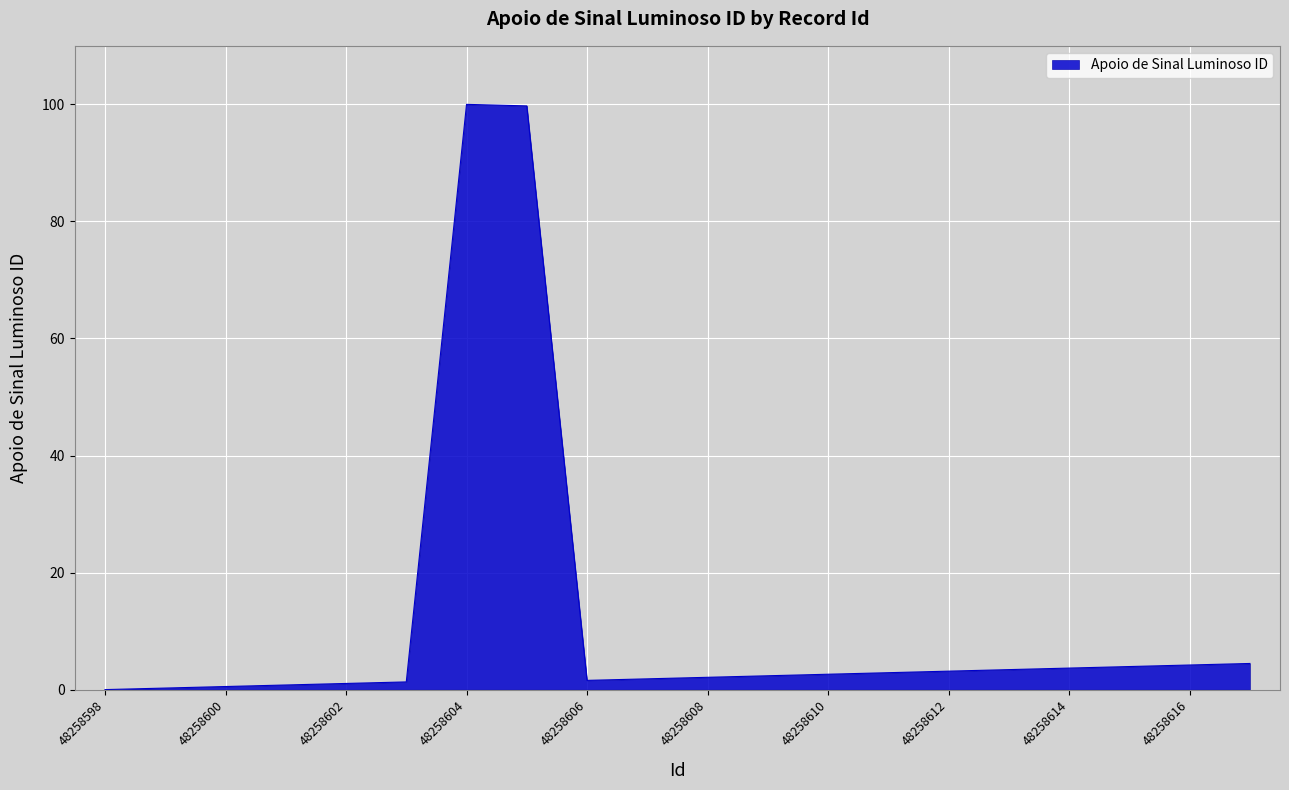

What is the maximum value shown in the chart?

100.0